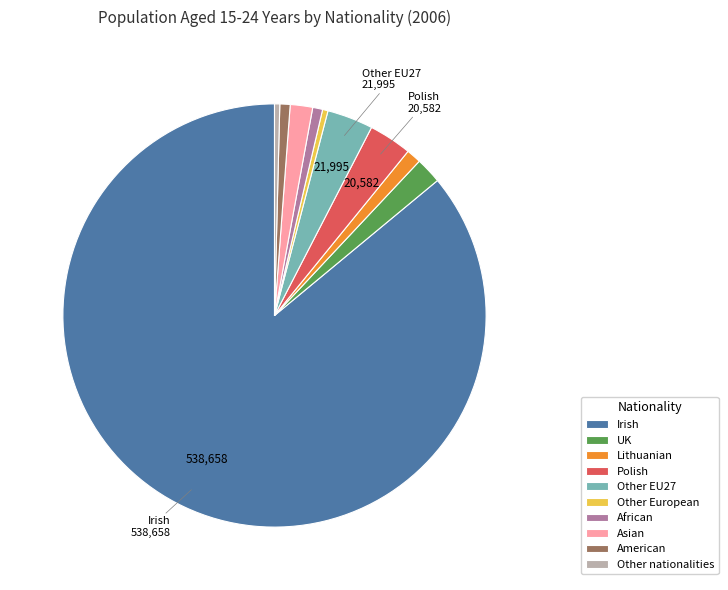

True or false: Asian accounts for 13% of the total.

False